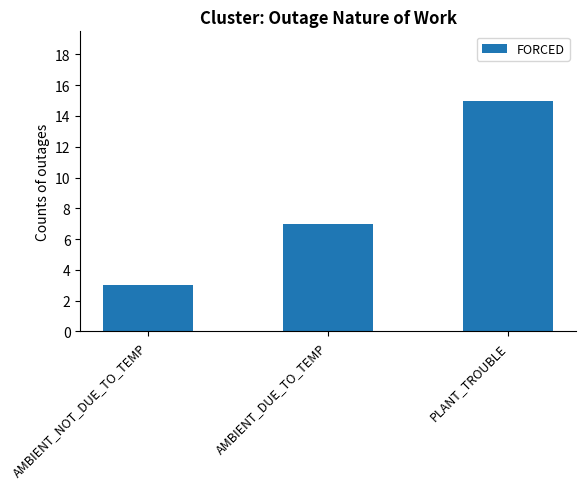

List the labels in order of value, smallest first.

AMBIENT_NOT_DUE_TO_TEMP, AMBIENT_DUE_TO_TEMP, PLANT_TROUBLE